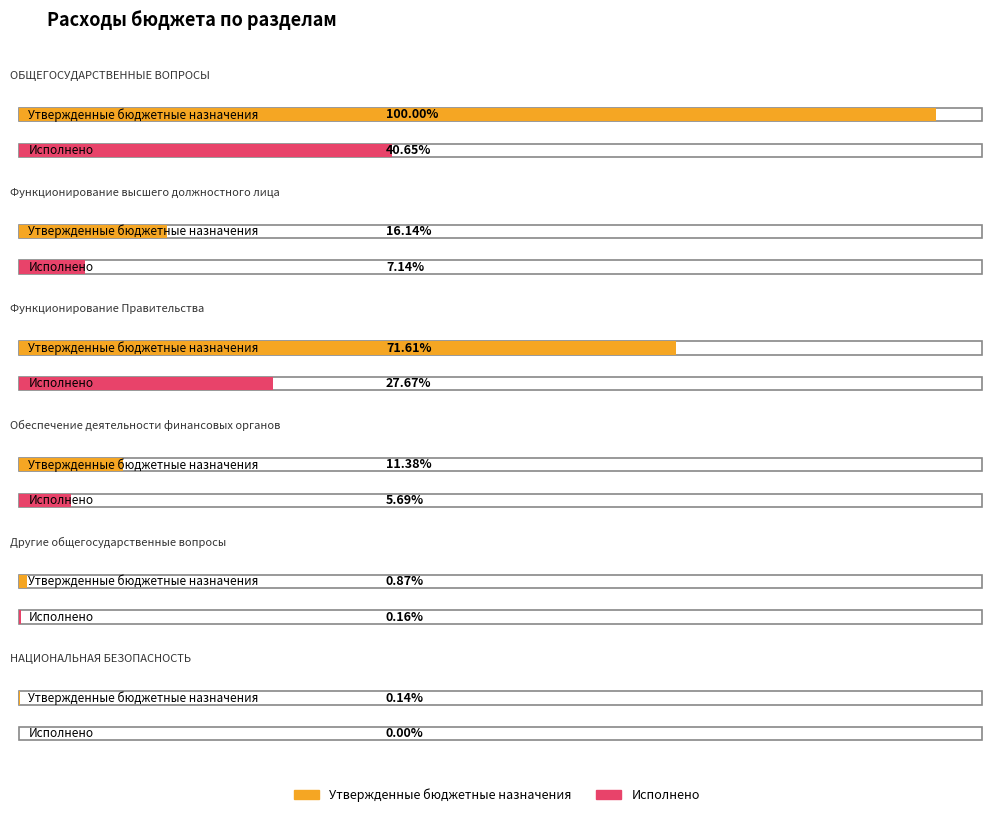

At how many categories does at least one series exceed 3495295?

2